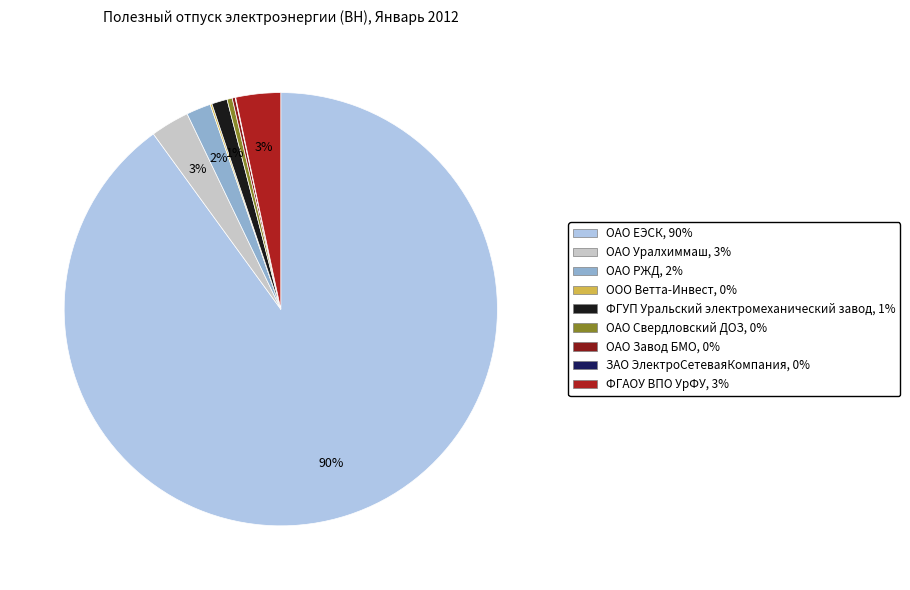

To the nearest percent, what is the difference between the largest and smallest slice percentages?

90%